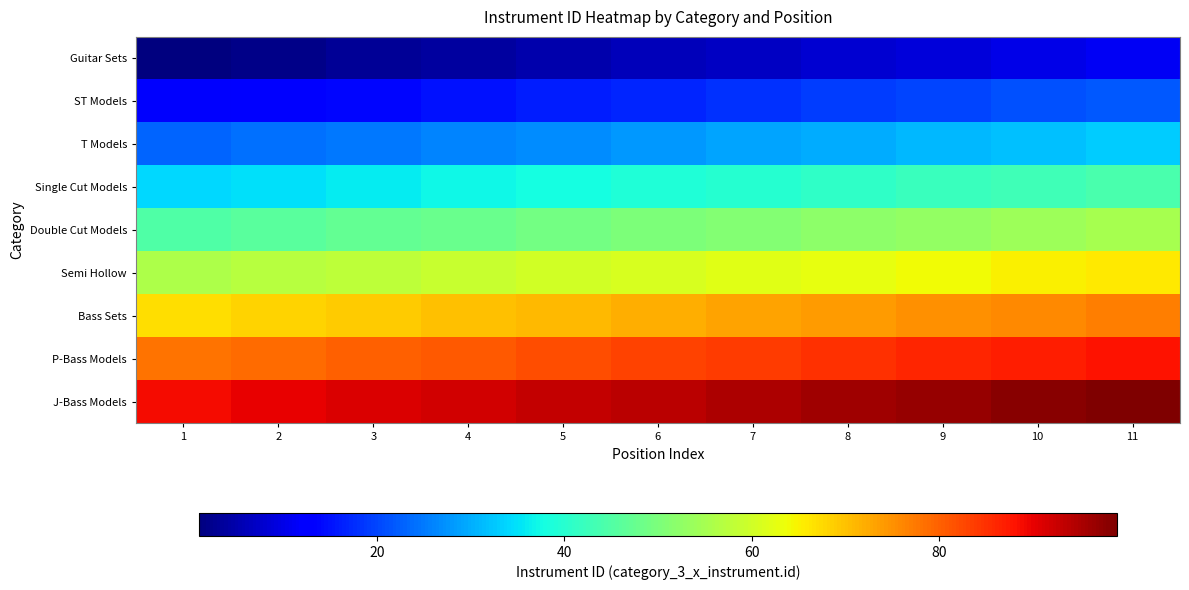

Which has a higher value, 7 or 6?

7